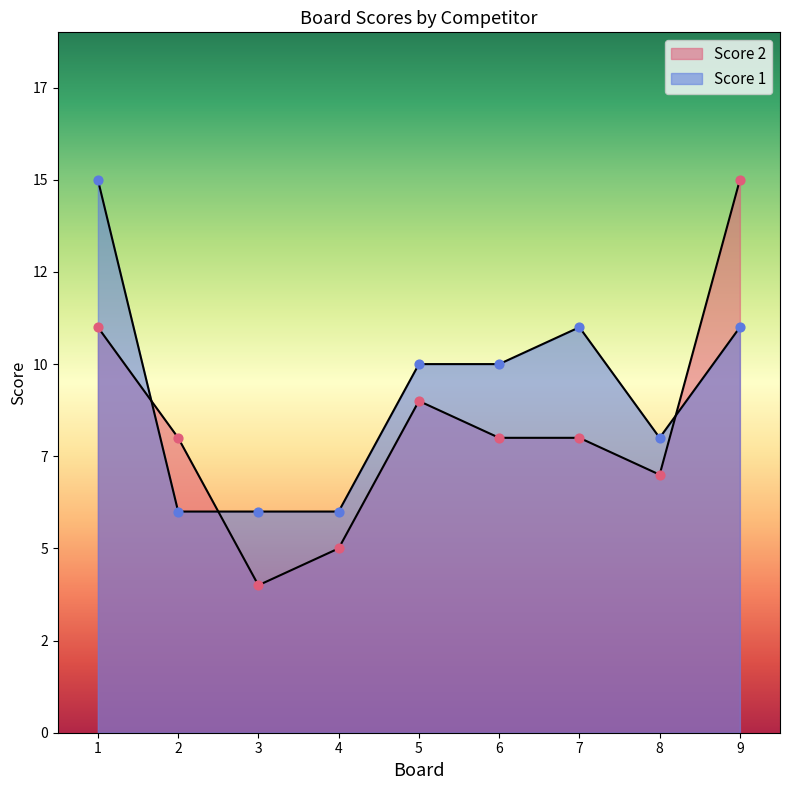

What is the total value across all series at 2?

14